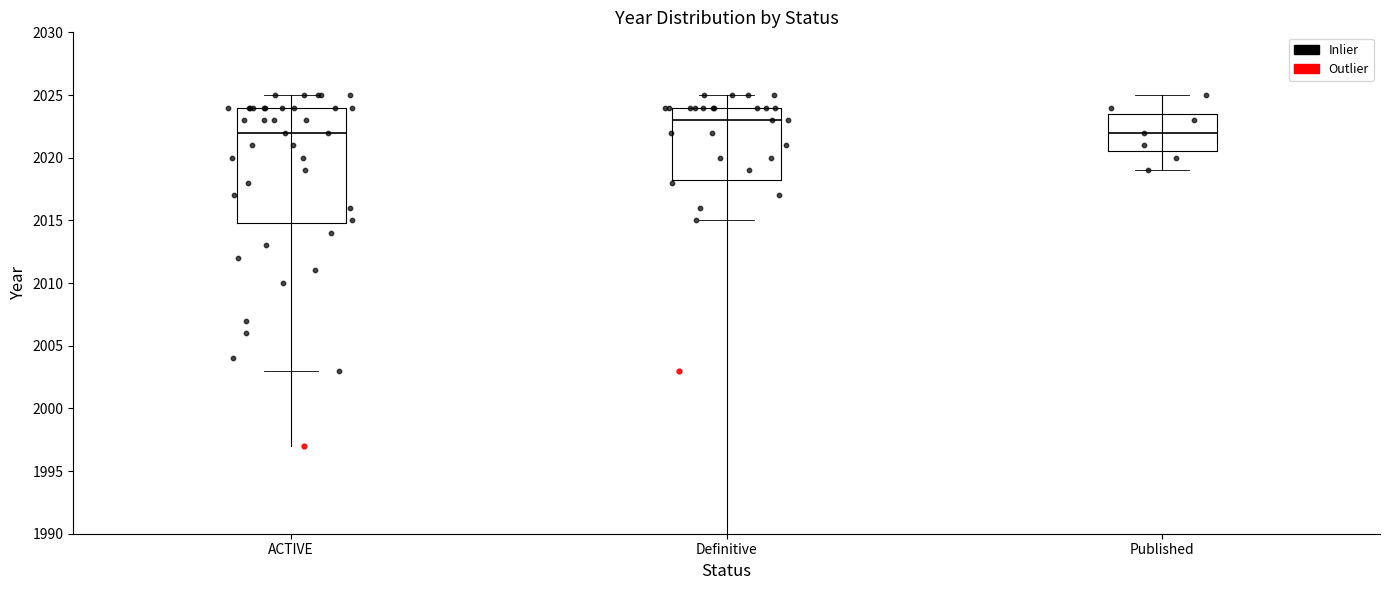

Reading left to right, transcribe this box plot: for each box, give where its median line is, the range the box spans, and where its two whiskers end, as read against the y-axis. The values are not printed on the chart, so give them approximately, as read against the axis.

ACTIVE: median 2022.0, box 2015.0 to 2024.0, whiskers 2003.0 to 2025.0
Definitive: median 2023.0, box 2018.5 to 2024.0, whiskers 2015.0 to 2025.0
Published: median 2022.0, box 2020.5 to 2023.5, whiskers 2019.0 to 2025.0